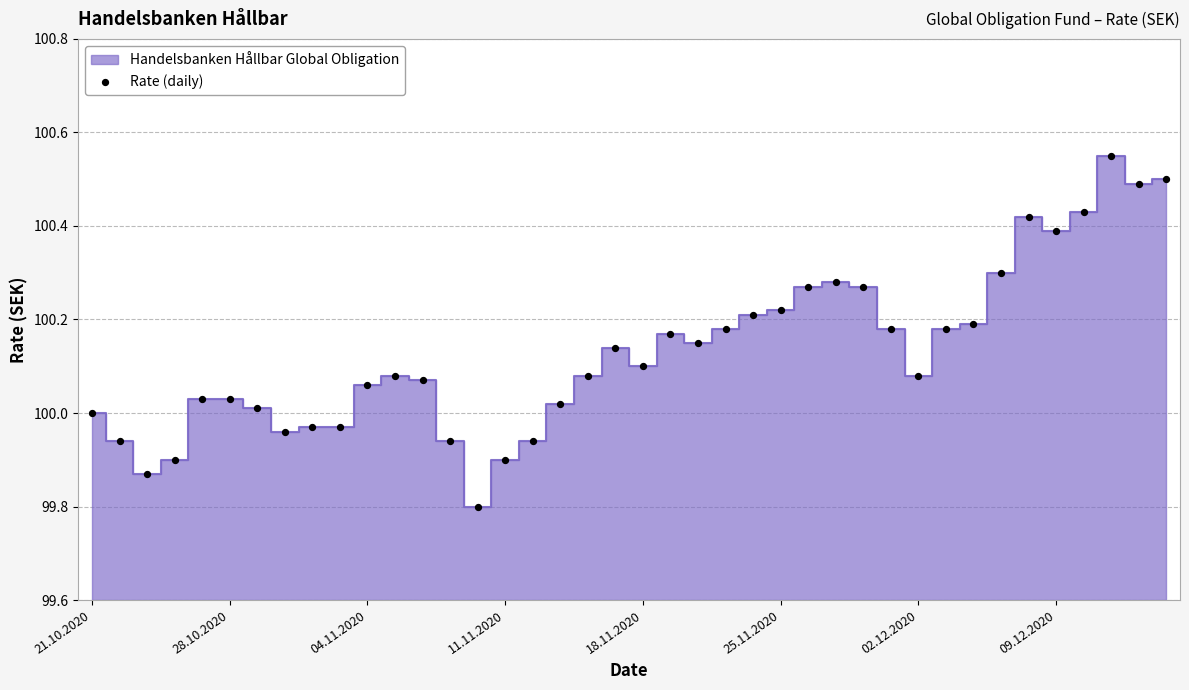

How many points are shown in the scatter plot?

40